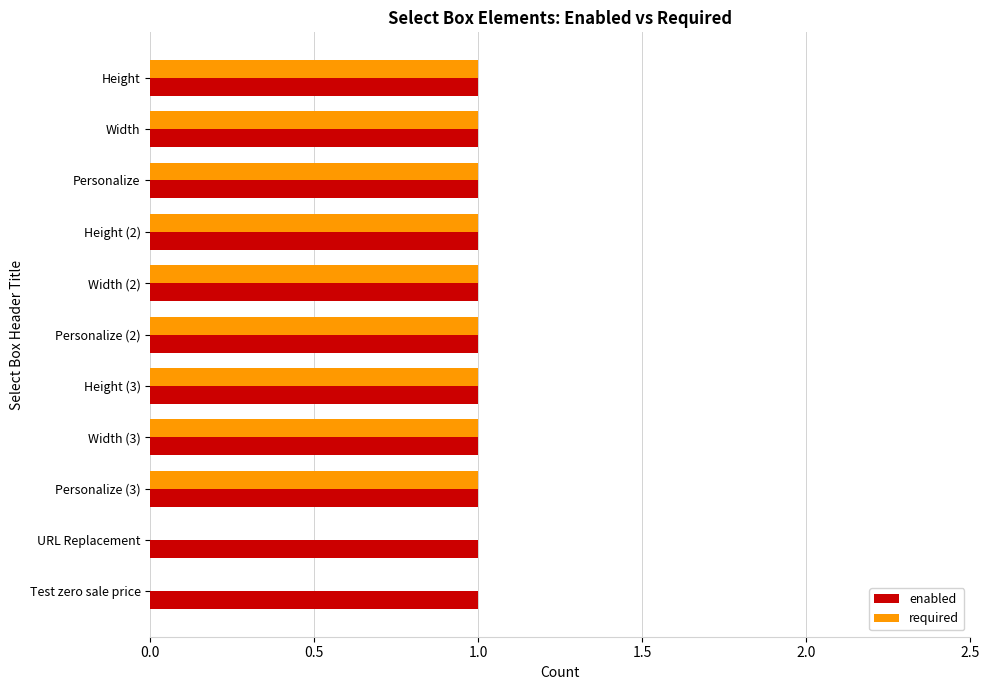

Between Personalize and URL Replacement, which series saw the biggest shift?

required